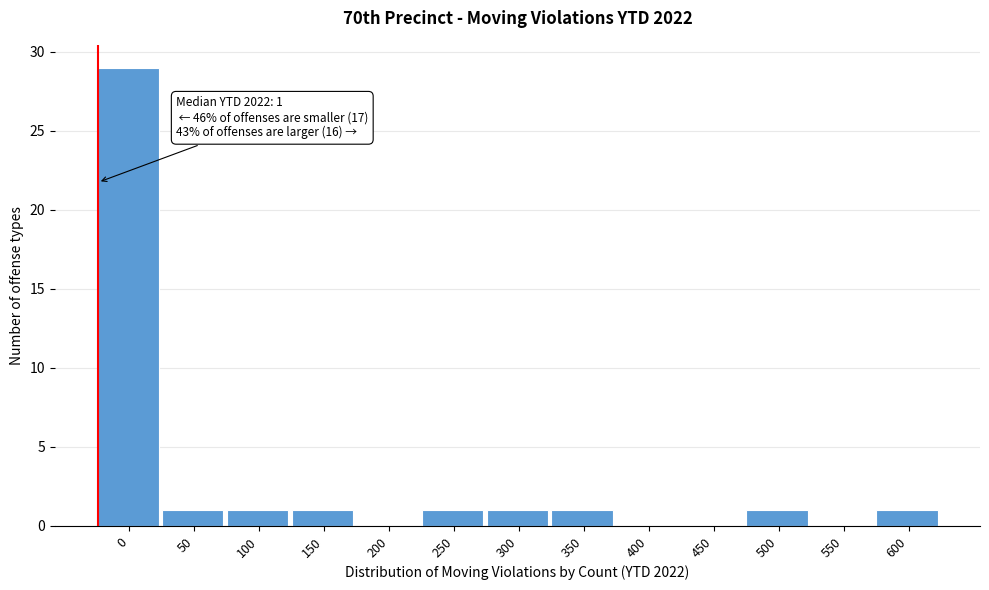

Reading left to right, transcribe all the data shown in this chart.

0=29	50=1	100=1	150=1	200=0	250=1	300=1	350=1	400=0	450=0	500=1	550=0	600=1